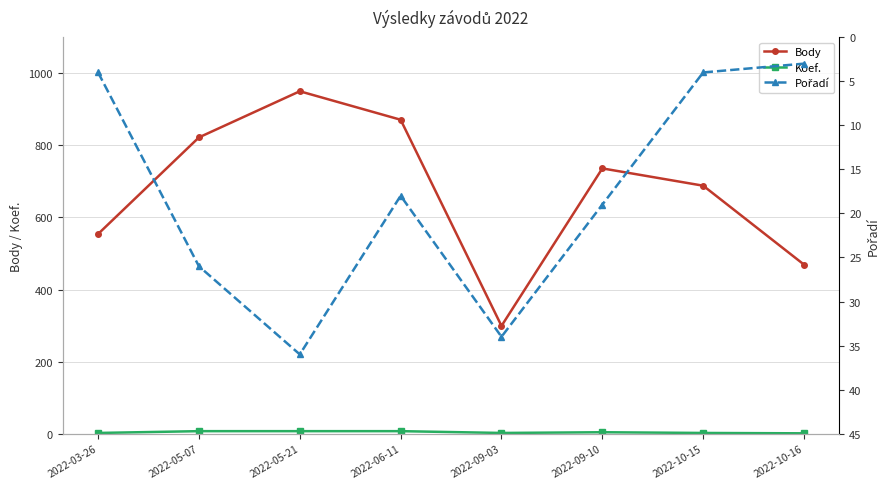

How many values in the Body series exceed 736?

3